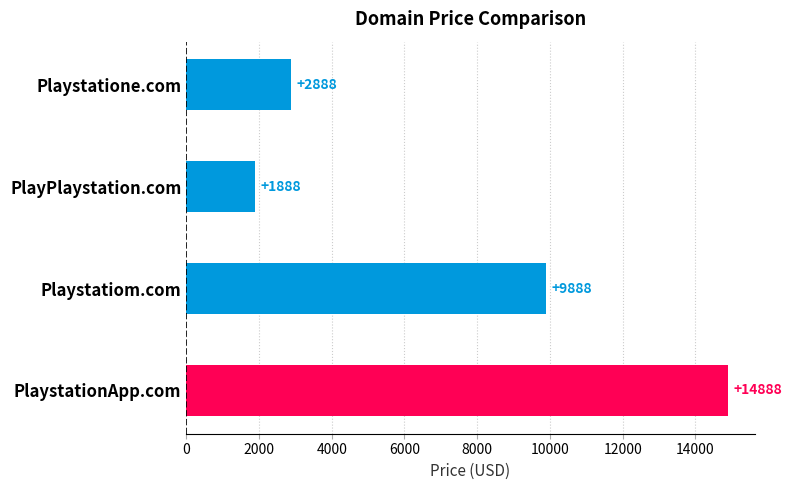

What is the smallest value displayed?

1888